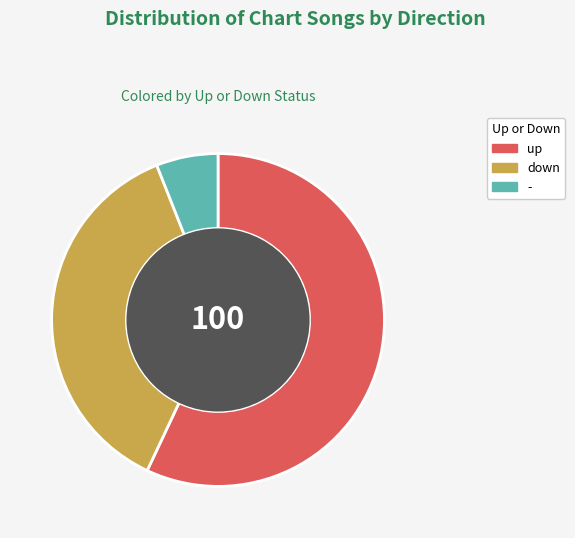

Is it true that down is 48% of the pie?

False